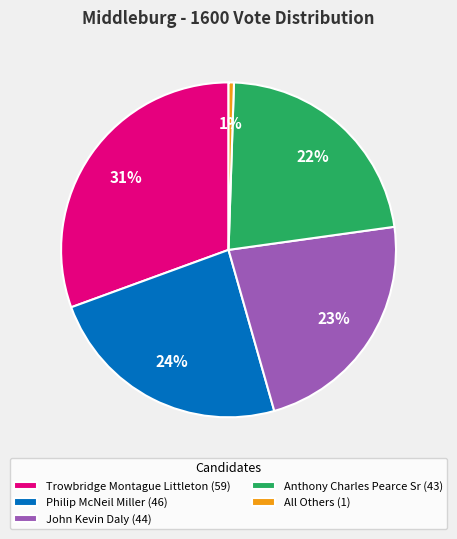

Rank the categories by value from highest to lowest.

Trowbridge Montague Littleton, Philip McNeil Miller, John Kevin Daly, Anthony Charles Pearce Sr, All Others